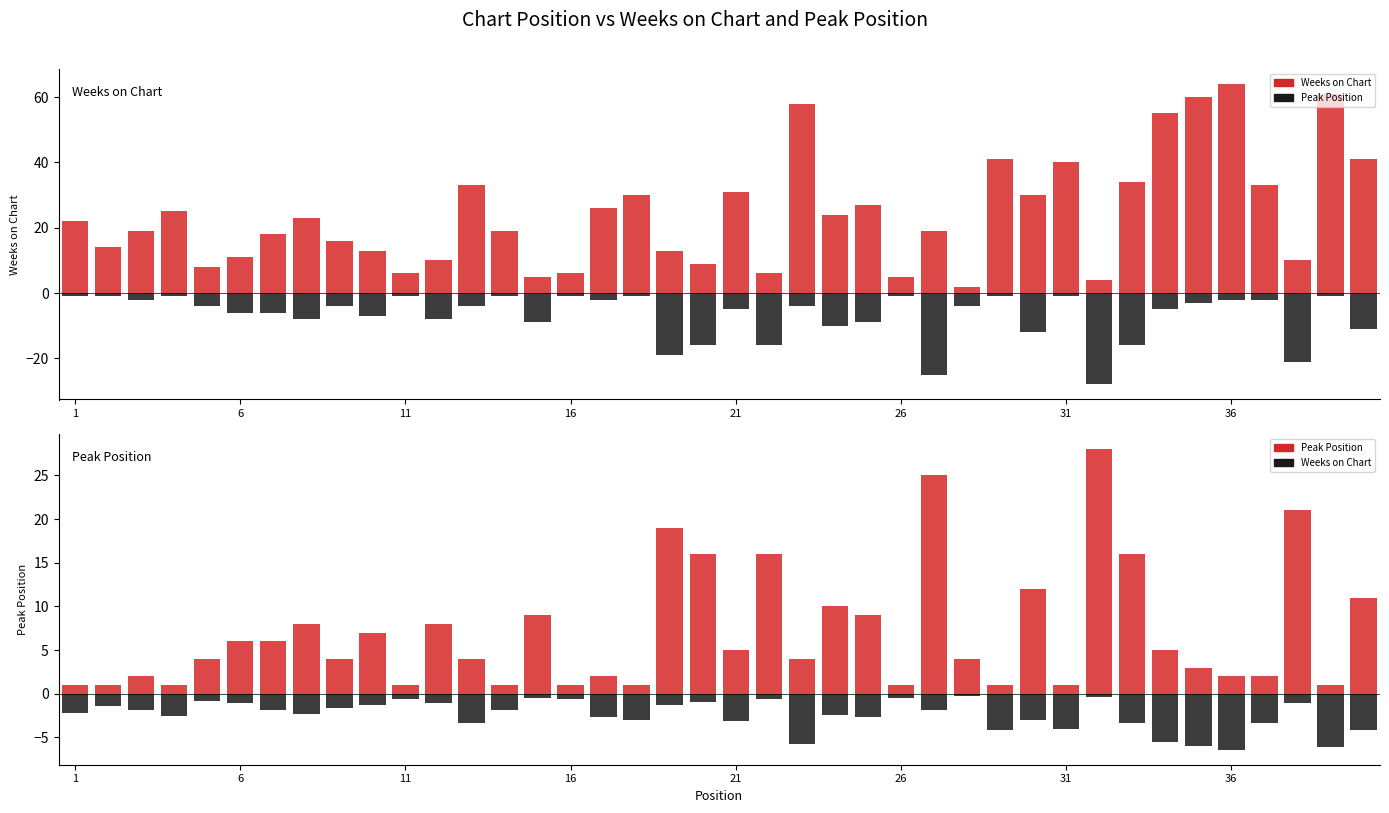

Reading left to right, extract all data points from this chart.

Weeks on Chart: 22.0	14.0	19.0	25.0	8.0	11.0	18.0	23.0	16.0	13.0	6.0	10.0	33.0	19.0	5.0	6.0	26.0	30.0	13.0	9.0	31.0	6.0	58.0	24.0	27.0	5.0	19.0	2.0	41.0	30.0	40.0	4.0	34.0	55.0	60.0	64.0	33.0	10.0	61.0	41.0
Peak Position (neg): -1.0	-1.0	-2.0	-1.0	-4.0	-6.0	-6.0	-8.0	-4.0	-7.0	-1.0	-8.0	-4.0	-1.0	-9.0	-1.0	-2.0	-1.0	-19.0	-16.0	-5.0	-16.0	-4.0	-10.0	-9.0	-1.0	-25.0	-4.0	-1.0	-12.0	-1.0	-28.0	-16.0	-5.0	-3.0	-2.0	-2.0	-21.0	-1.0	-11.0
Peak Position: 1.0	1.0	2.0	1.0	4.0	6.0	6.0	8.0	4.0	7.0	1.0	8.0	4.0	1.0	9.0	1.0	2.0	1.0	19.0	16.0	5.0	16.0	4.0	10.0	9.0	1.0	25.0	4.0	1.0	12.0	1.0	28.0	16.0	5.0	3.0	2.0	2.0	21.0	1.0	11.0
Weeks on Chart (scaled neg): -2.2	-1.4	-1.9	-2.5	-0.8	-1.1	-1.8	-2.3	-1.6	-1.3	-0.6	-1.0	-3.3	-1.9	-0.5	-0.6	-2.6	-3.0	-1.3	-0.9	-3.1	-0.6	-5.8	-2.4	-2.7	-0.5	-1.9	-0.2	-4.1	-3.0	-4.0	-0.4	-3.4	-5.5	-6.0	-6.4	-3.3	-1.0	-6.1	-4.1